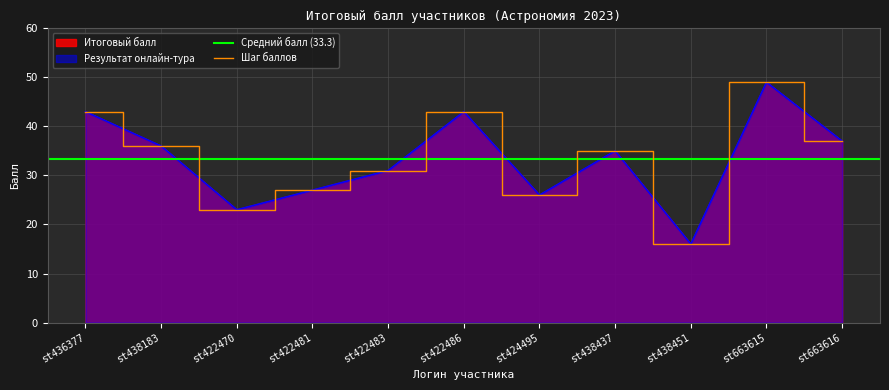

Is the value of Итоговый балл at st424495 greater than the value of Результат онлайн-тура (числовой) at st663615?

No